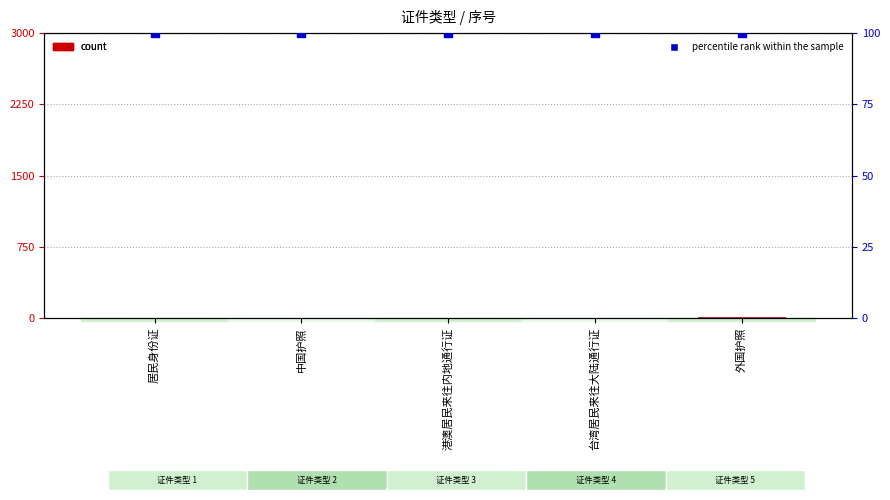

What are all the series names shown in the legend?

count, percentile rank within the sample